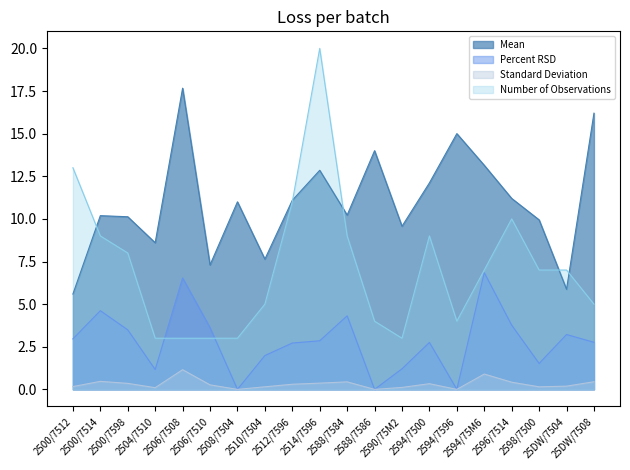

Reading left to right, list all the values displayed in this chart.

Mean: 5.6	10.2	10.1	8.6	17.7	7.3	11.0	7.6	11.1	12.8	10.2	14.0	9.6	12.1	15.0	13.1	11.2	9.9	5.9	16.2
Standard Deviation: 0.2	0.5	0.4	0.1	1.2	0.3	0.0	0.2	0.3	0.4	0.4	0.0	0.1	0.3	0.0	0.9	0.4	0.2	0.2	0.4
Percent RSD: 3.0	4.6	3.5	1.2	6.5	3.6	0.0	2.0	2.7	2.9	4.3	0.0	1.2	2.8	0.0	6.8	3.8	1.5	3.2	2.8
Number of Observations: 13.0	9.0	8.0	3.0	3.0	3.0	3.0	5.0	11.0	20.0	9.0	4.0	3.0	9.0	4.0	7.0	10.0	7.0	7.0	5.0